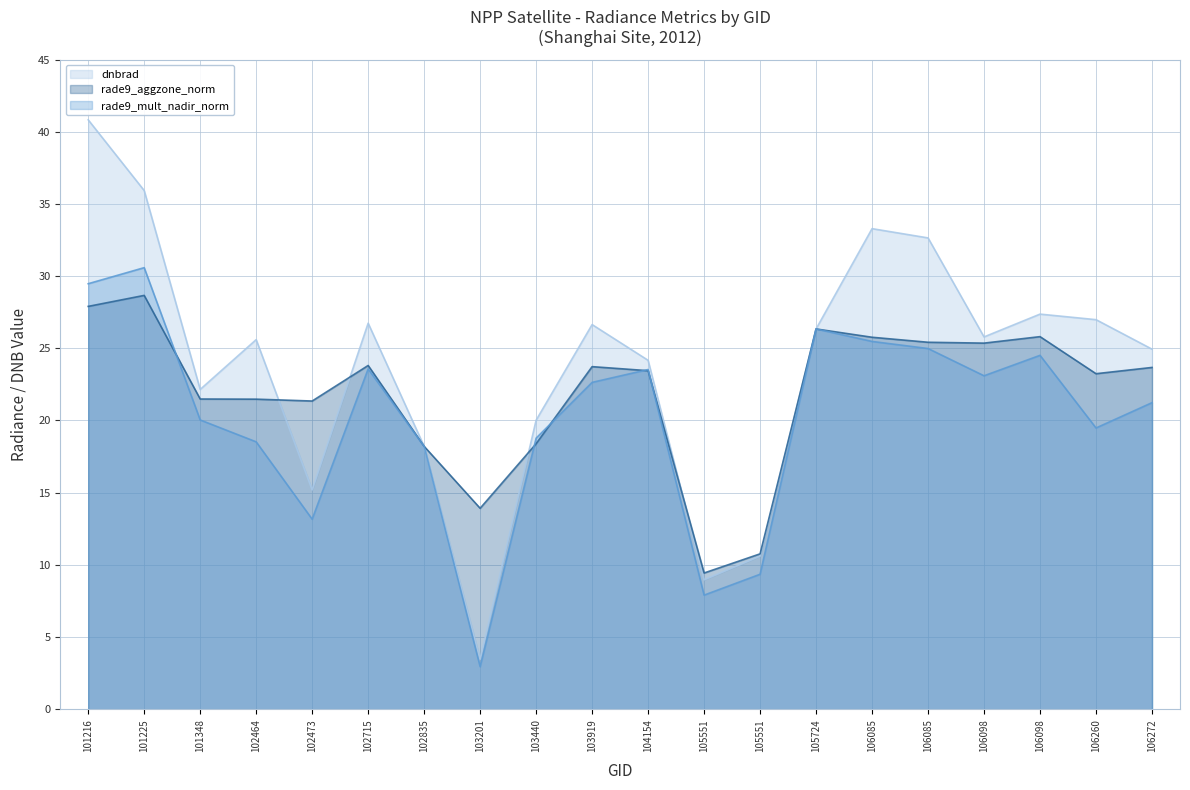

Which label corresponds to the smallest value in the chart?

103201